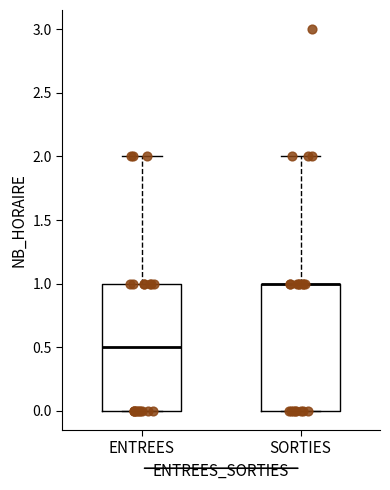

Reading left to right, read every box against the y-axis: the position of its median line, the range the box covers, and the ends of its whiskers. The values are not printed on the chart, so give them approximately, as read against the axis.

ENTREES: median 0.5, box 0.0 to 1.0, whiskers 0.0 to 2.0
SORTIES: median 1.0 (drawn on the box's upper edge), box 0.0 to 1.0, whiskers 0.0 to 2.0